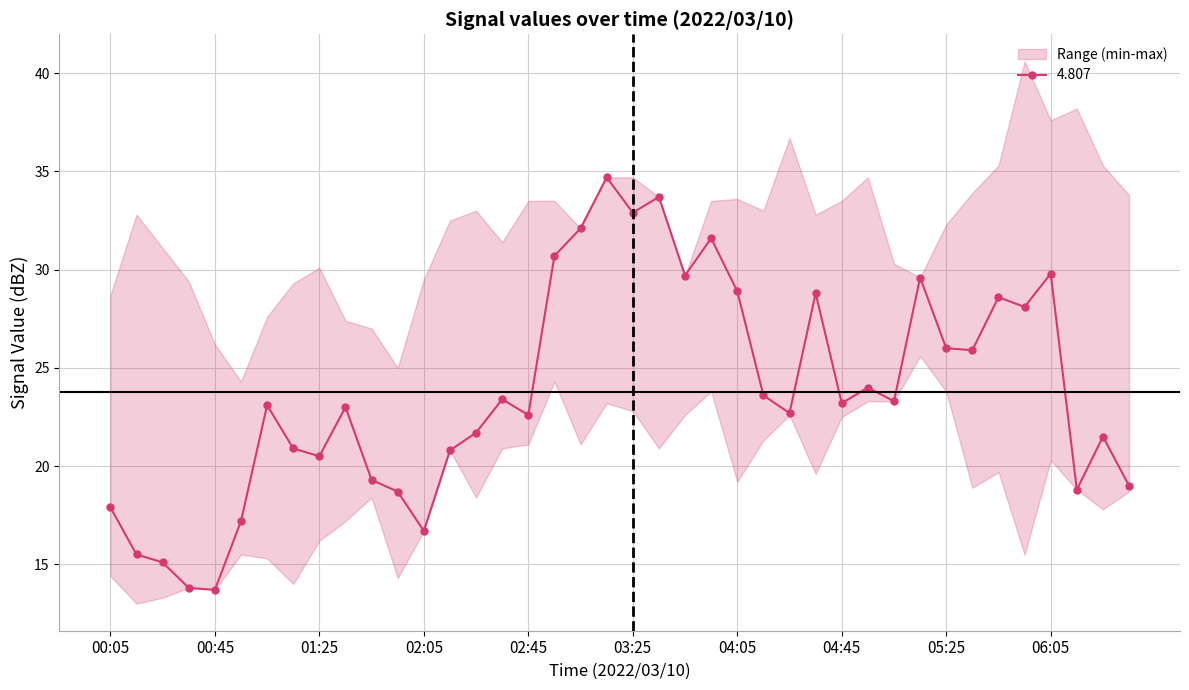

Which has a higher value, 2022/03/10 05:15 or 2022/03/10 00:55?

2022/03/10 05:15